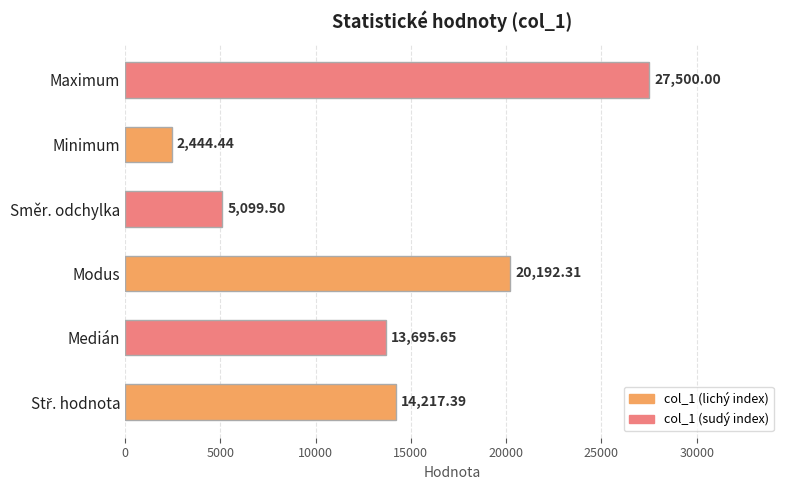

How many series are shown in this chart?

1